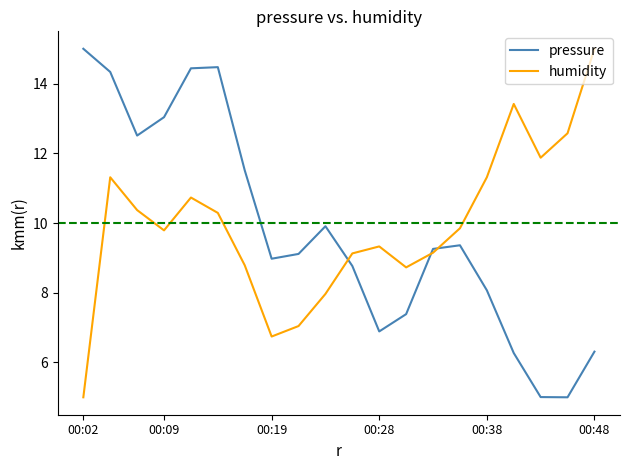

What is the minimum value shown in the chart?

5.0